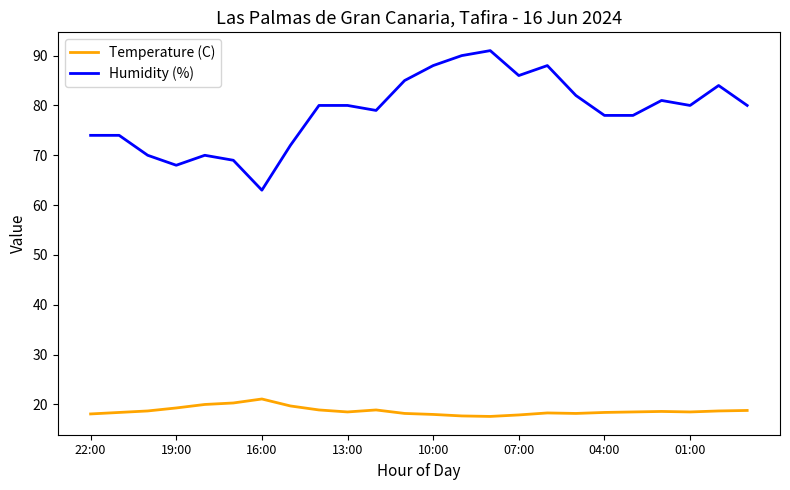

Rank the series by their maximum value, from highest to lowest.

Humidity (%), Temperature (C)